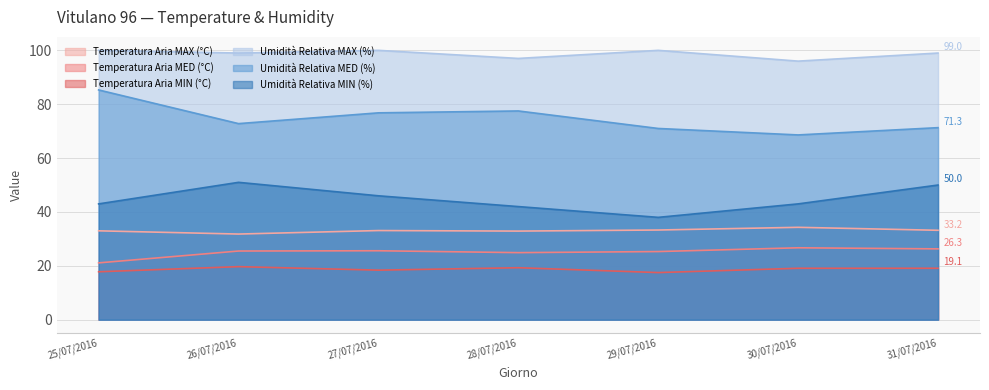

In Umidità Relativa MED (%), how many points are lower than both neighbors (excluding endpoints)?

2